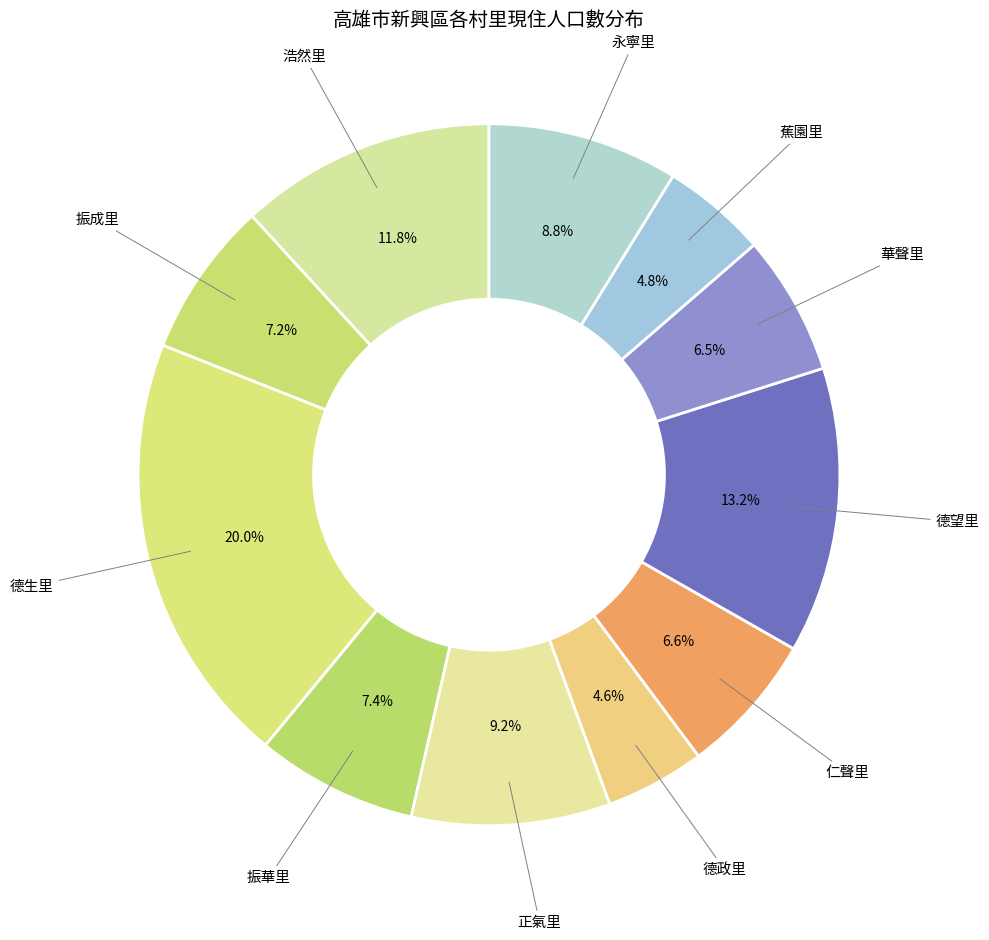

Does any single category account for the majority?

No